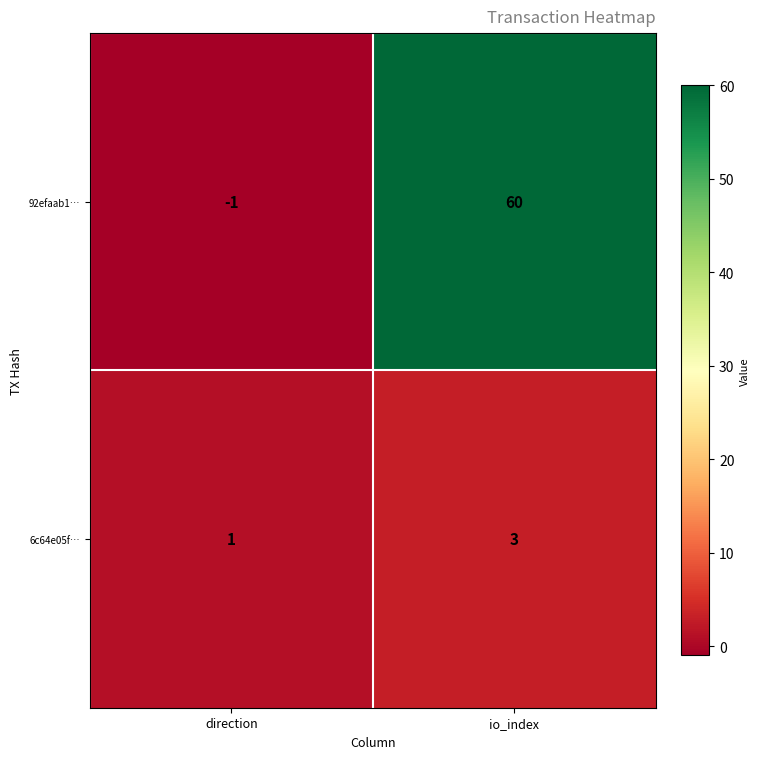

Is it true that 6c64e05f… equals 1 at direction?

True